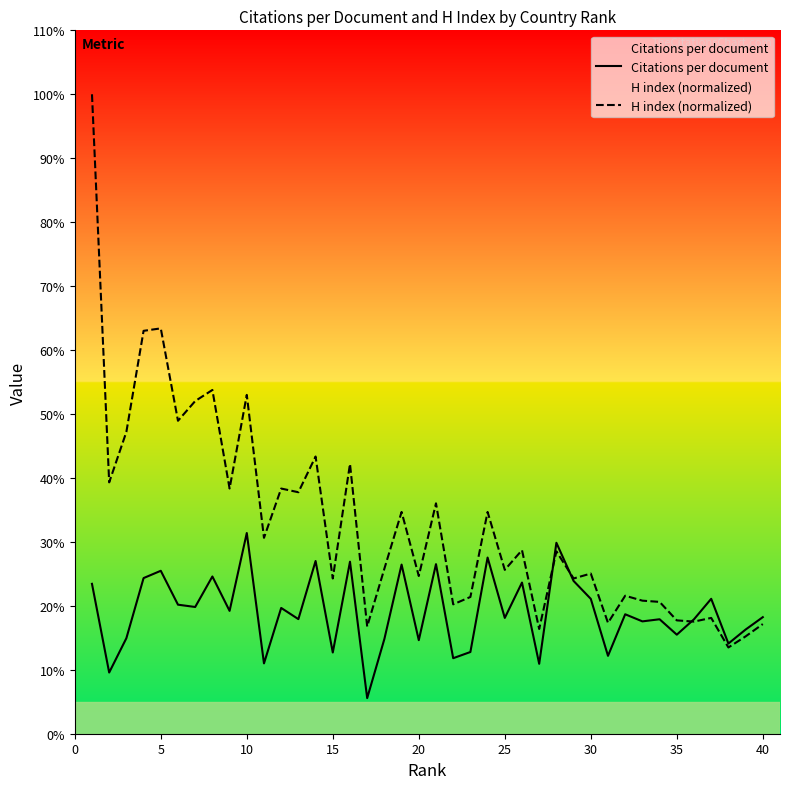

Which series has the largest range (max minus min)?

H index (normalized)